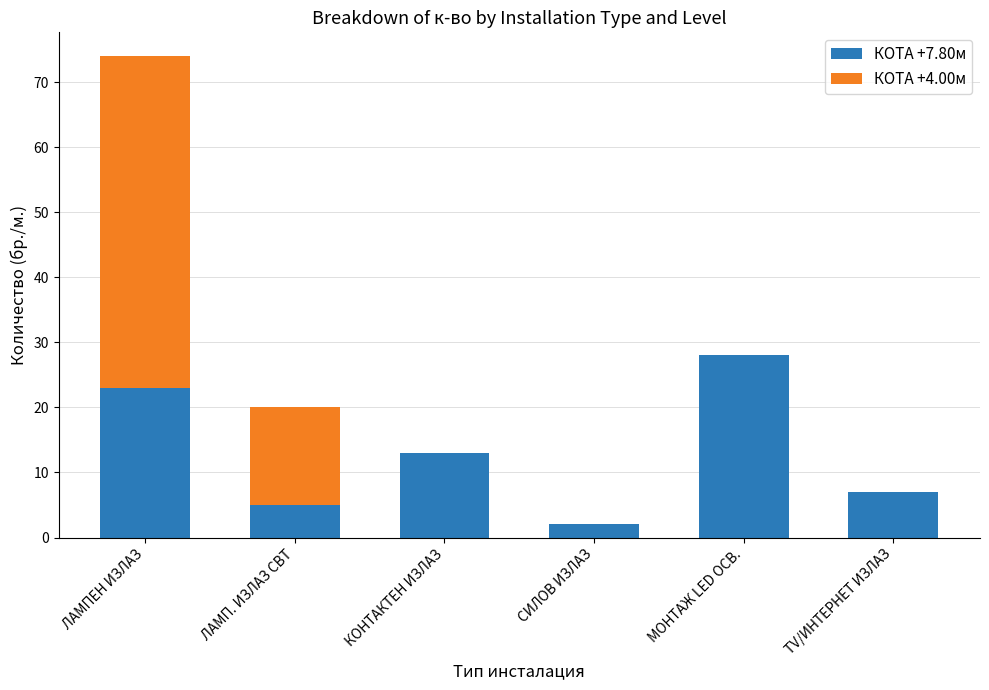

What is the maximum value for КОТА +7.80м?

28